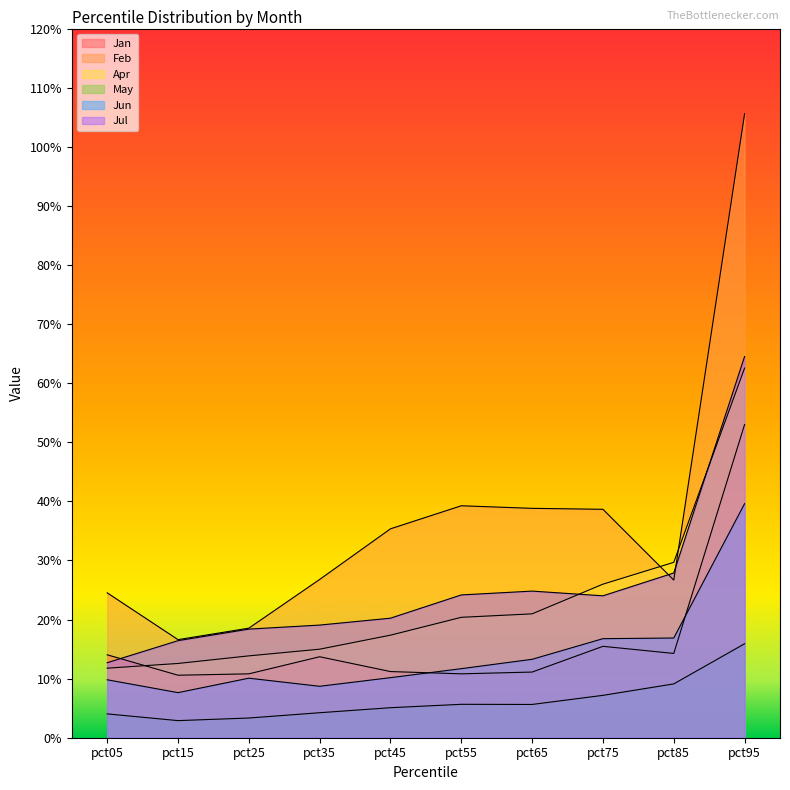

Between pct55 and pct95, which series saw the biggest shift?

Feb